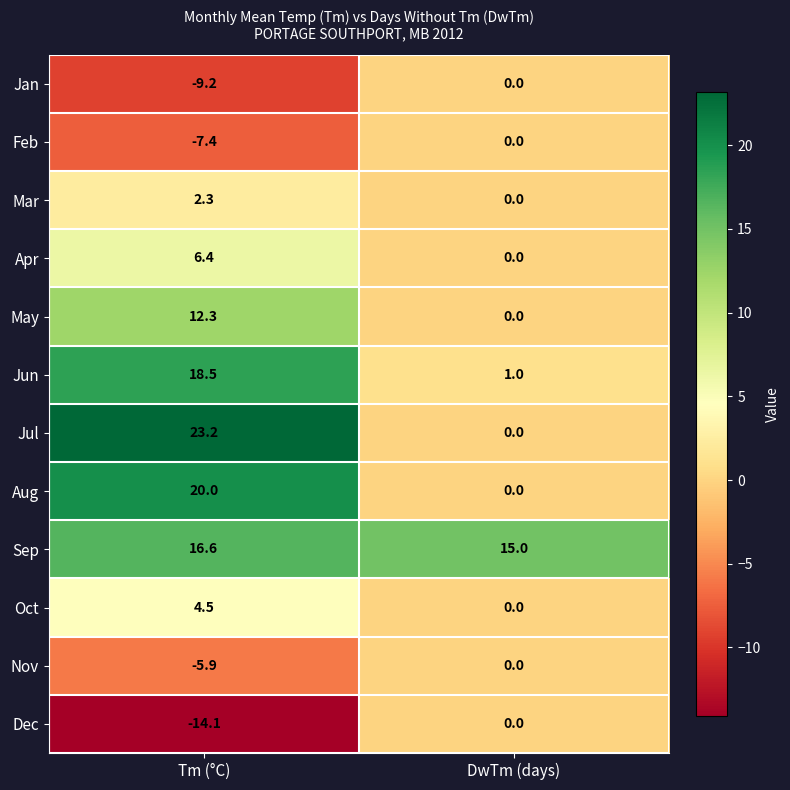

True or false: Oct has a value of 2.4 at Tm (°C).

False